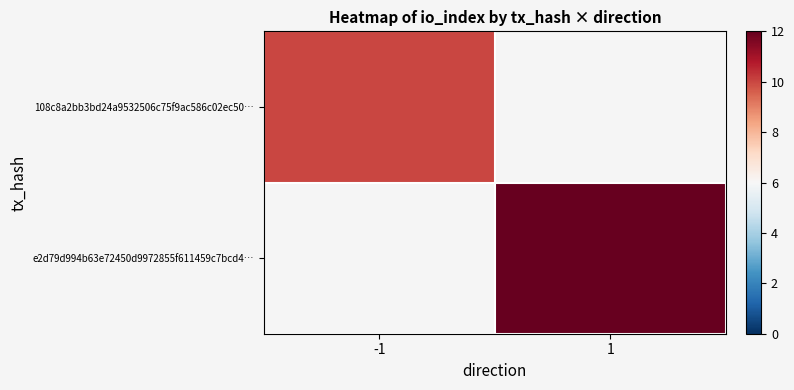

How many positive values does the 108c8a2bb3bd24a9532506c75f9ac586c02ec50… series have?

1